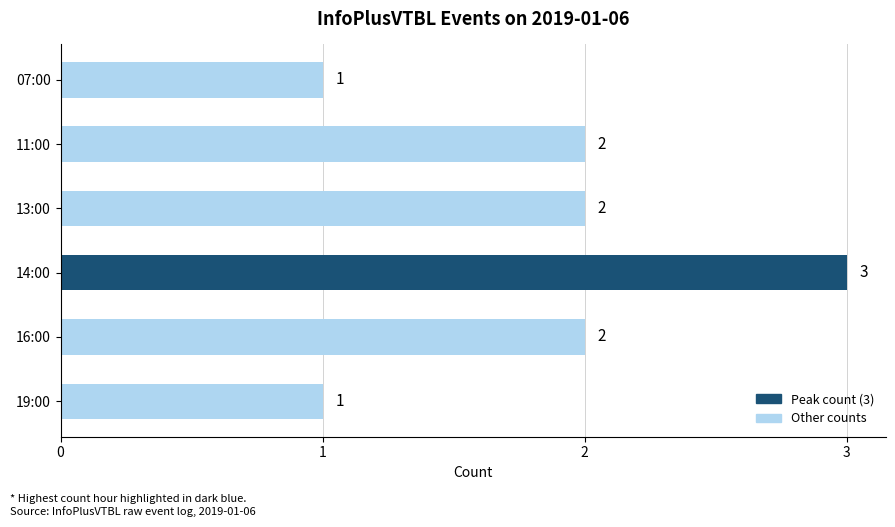

Approximately how many times larger is the value at 16:00 compared to 19:00?

2.0